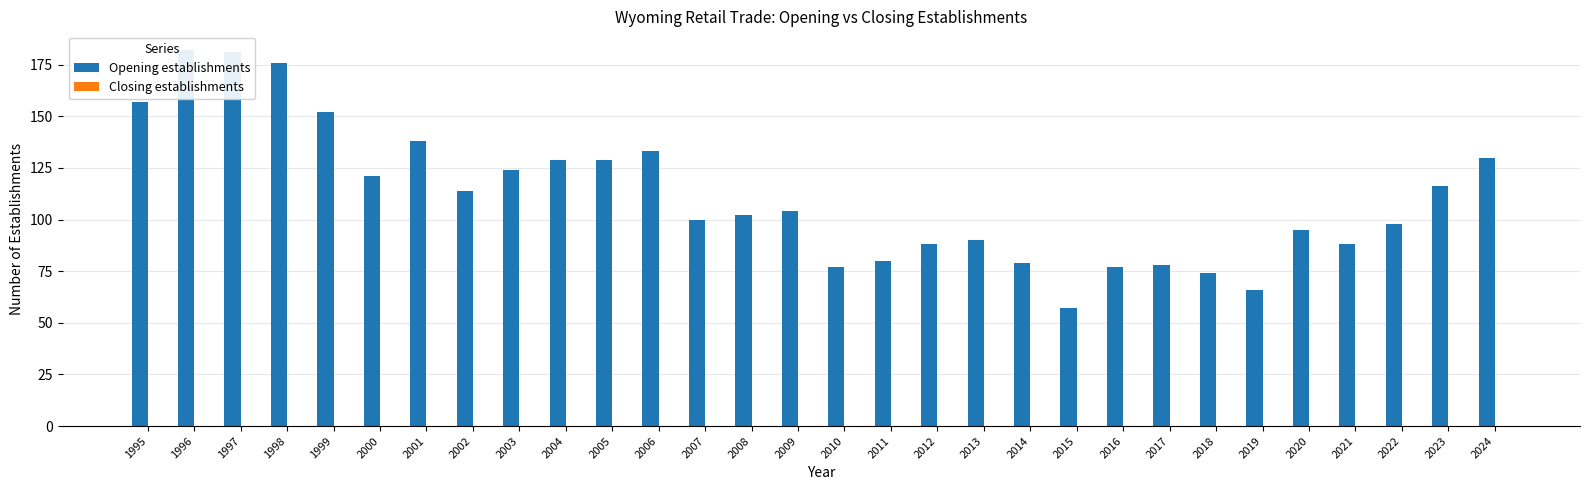

What is the lowest value of the Opening establishments series?

57